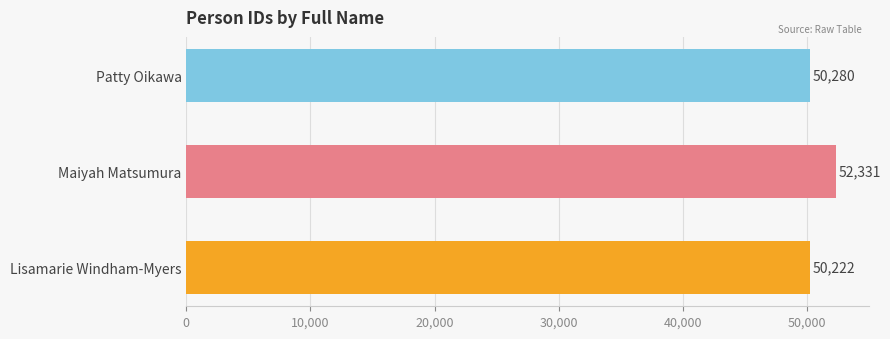

Approximately how many times larger is the value at Maiyah Matsumura compared to Lisamarie Windham-Myers?

1.0